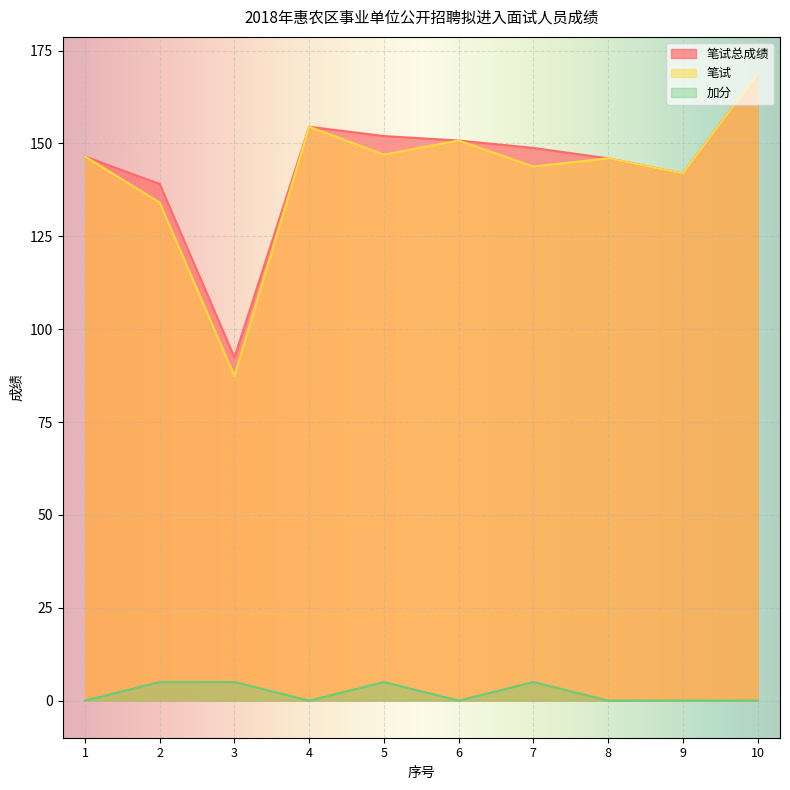

In 笔试, how many points are higher than both neighbors (excluding endpoints)?

3